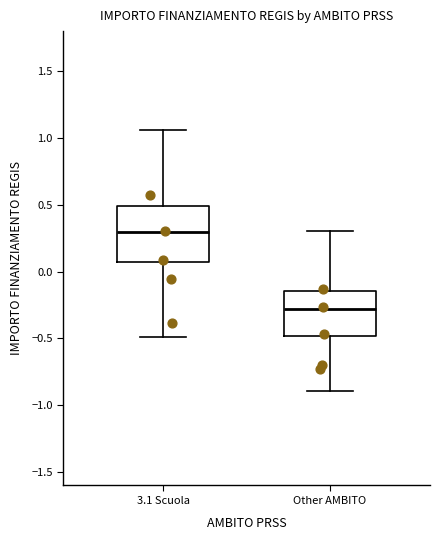

Reading left to right, read every box against the y-axis: the position of its median line, the range the box covers, and the ends of its whiskers. The values are not printed on the chart, so give them approximately, as read against the axis.

3.1 Scuola: median 0.30, box 0.05 to 0.50, whiskers -0.50 to 1.05
Other AMBITO: median -0.30, box -0.50 to -0.15, whiskers -0.90 to 0.30